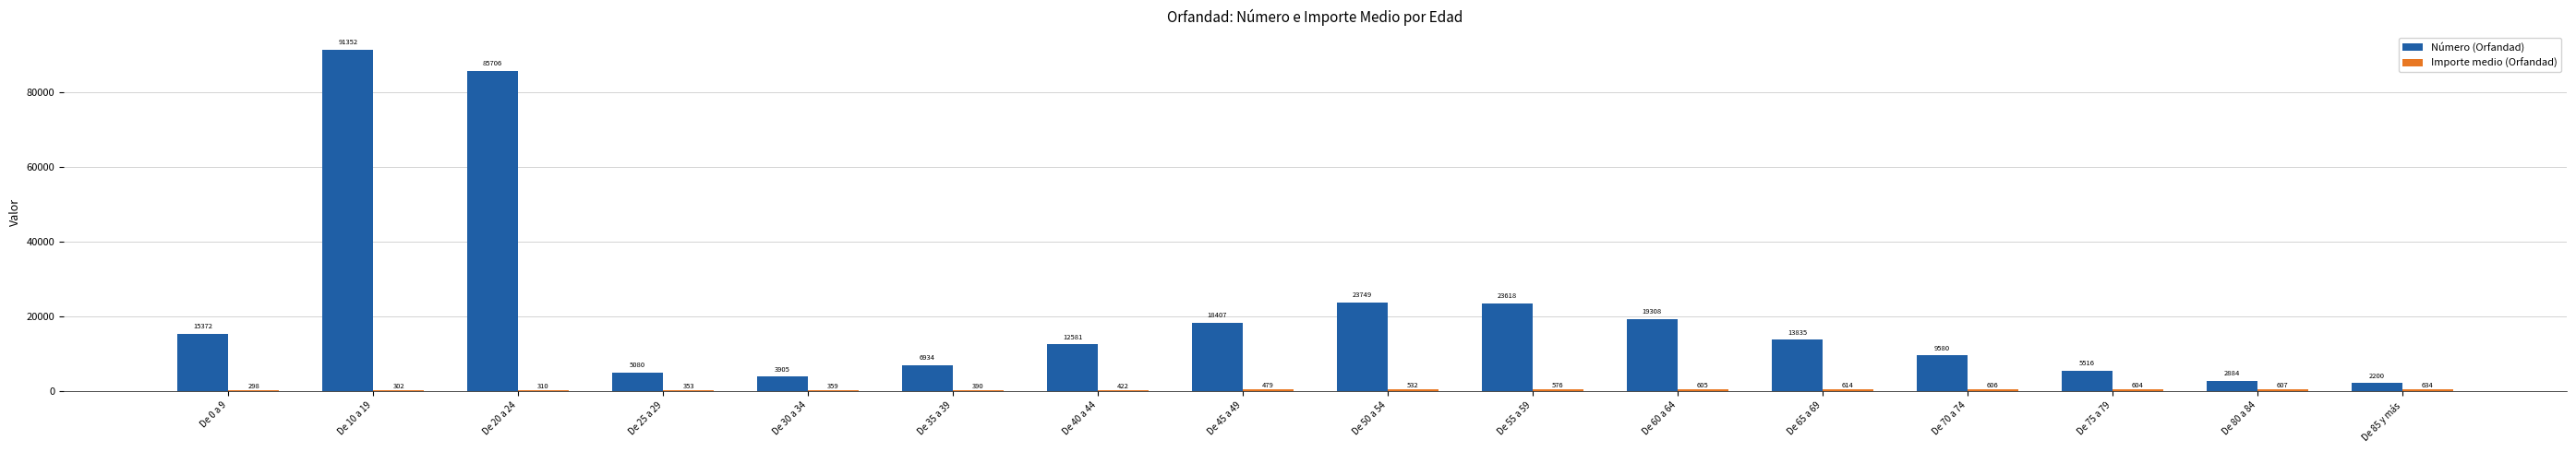

What is the difference between the second highest and second lowest values in the Número (Orfandad) series?

82822.5